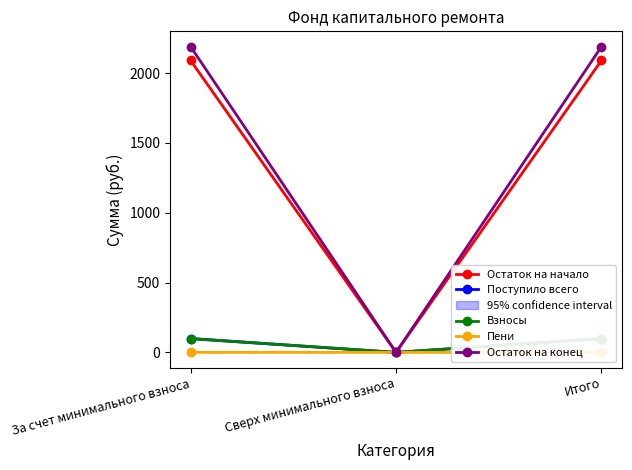

Reading left to right, what are all the values shown in this chart?

Остаток на начало: За счет минимального взноса=2090.3	Сверх минимального взноса=0.0	Итого=2090.3
Поступило всего: За счет минимального взноса=99.3	Сверх минимального взноса=0.0	Итого=99.3
Взносы: За счет минимального взноса=99.1	Сверх минимального взноса=0.0	Итого=99.1
Пени: За счет минимального взноса=0.3	Сверх минимального взноса=0.0	Итого=0.3
Остаток на конец: За счет минимального взноса=2189.7	Сверх минимального взноса=0.0	Итого=2189.7